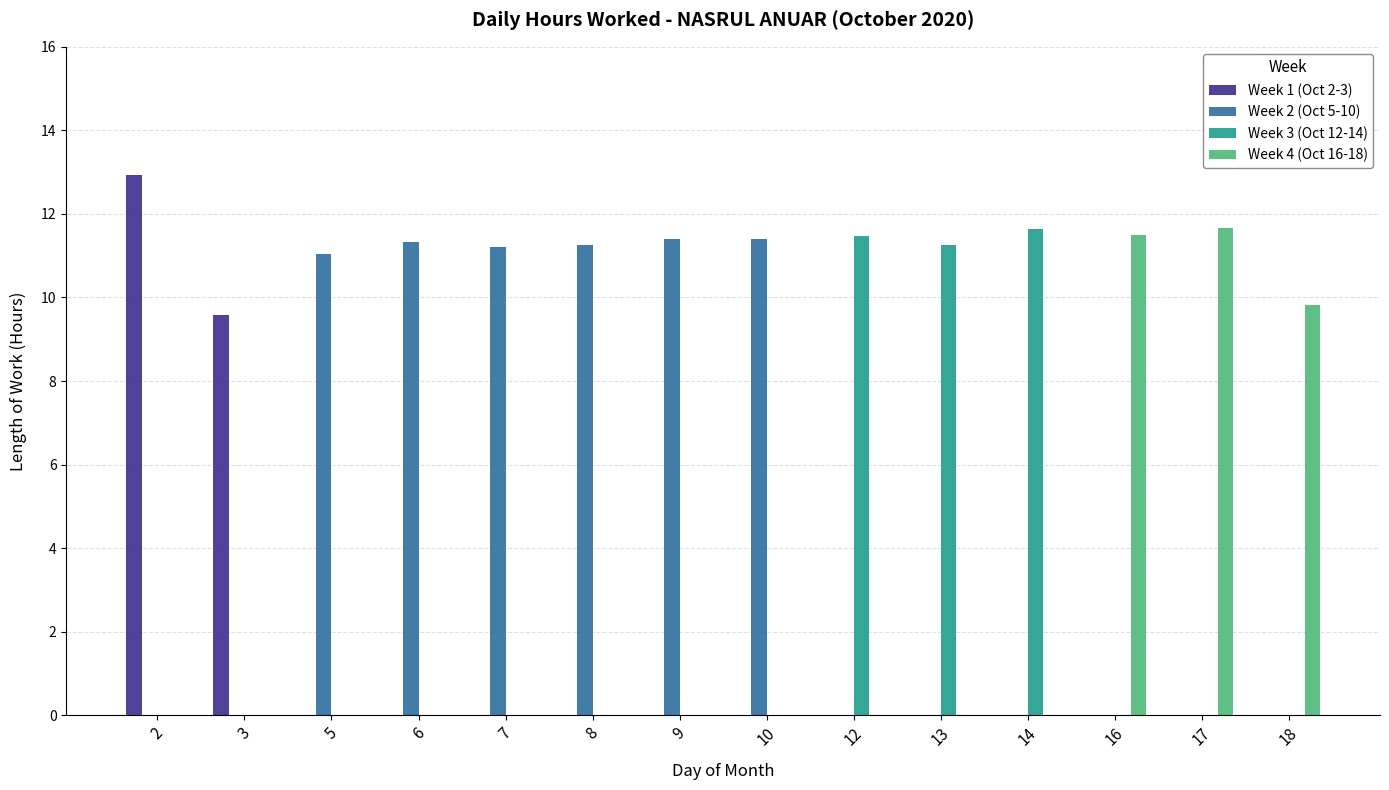

Is the value of Week 1 (Oct 2-3) at 10 greater than the value of Week 2 (Oct 5-10) at 6?

No